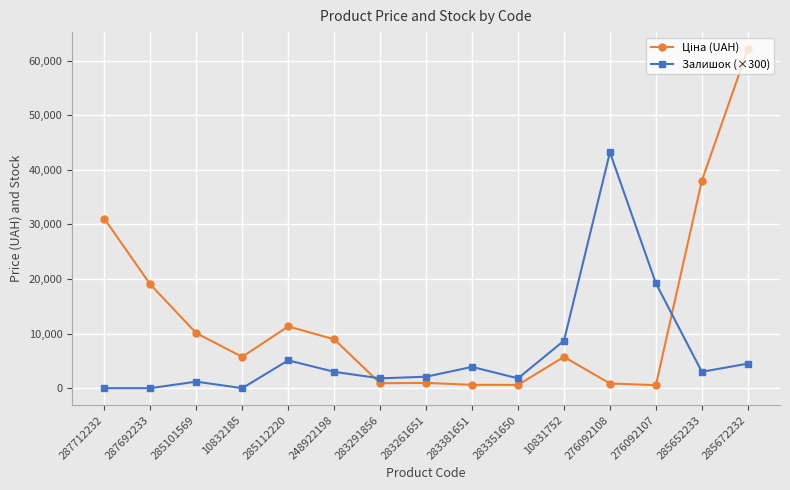

What is the difference between the Залишок (×300) values at 285672232 and 248922198?

1500.0